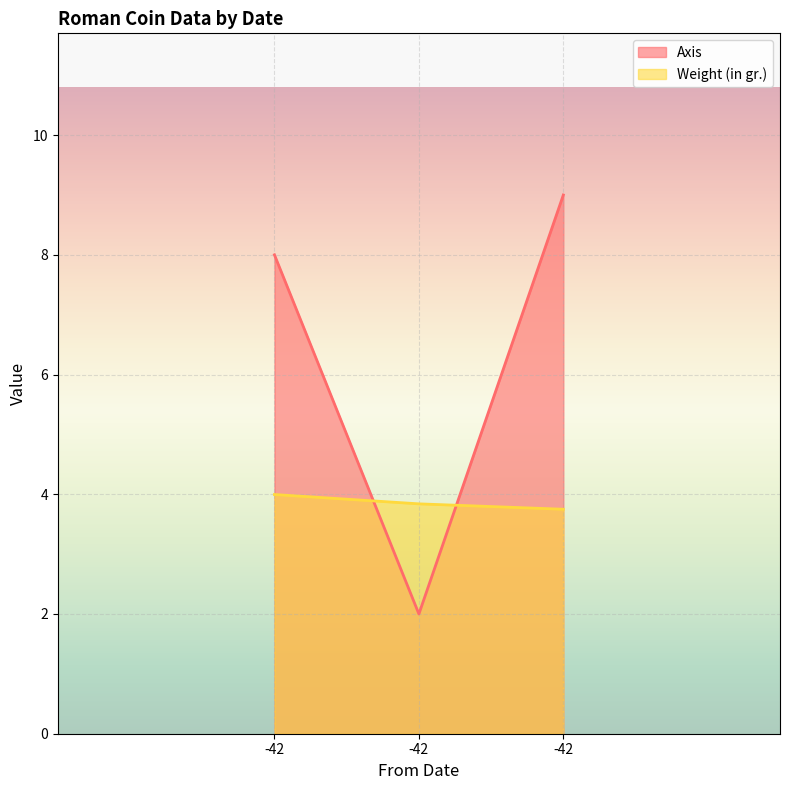

Rank the categories by Weight (in gr.) value from highest to lowest.

-42, -42, -42